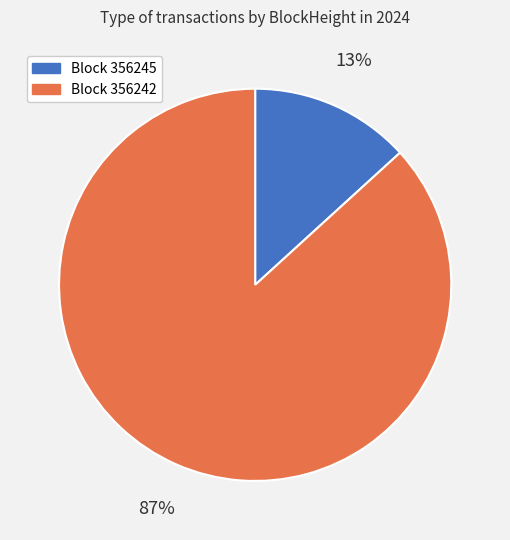

Count the number of slices in the pie.

2